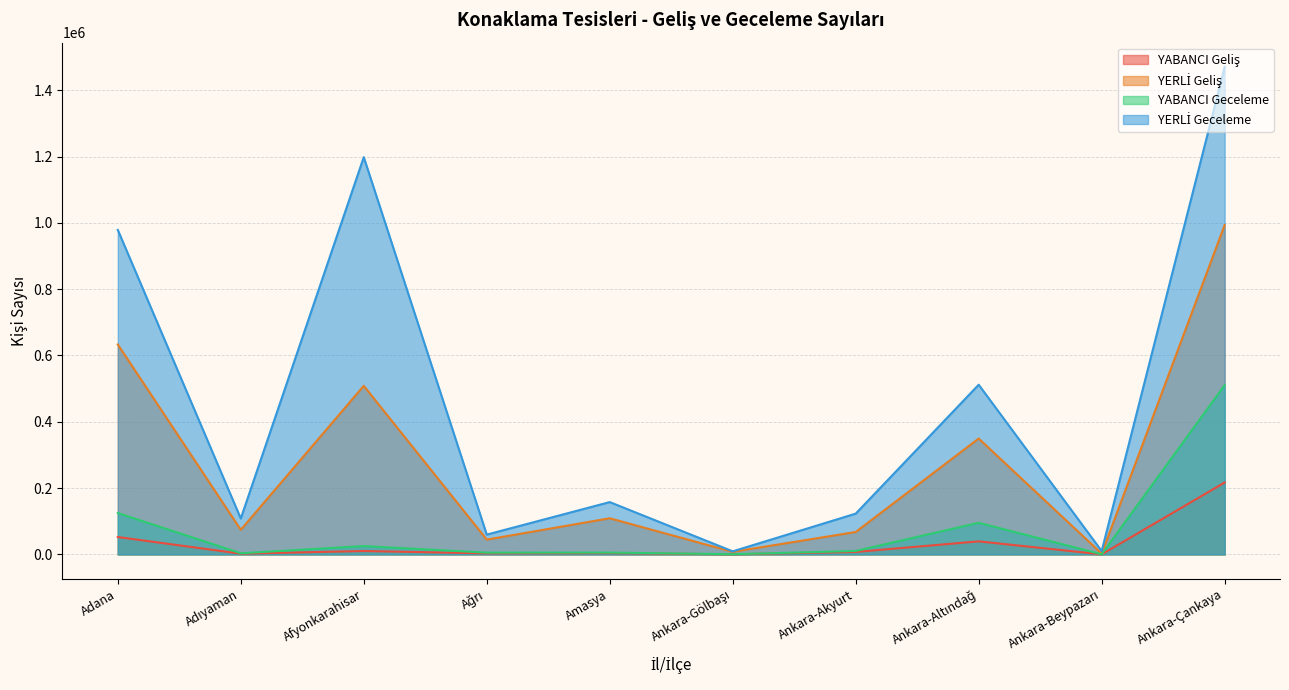

What is the average value of the YERLİ Geceleme series?

462735